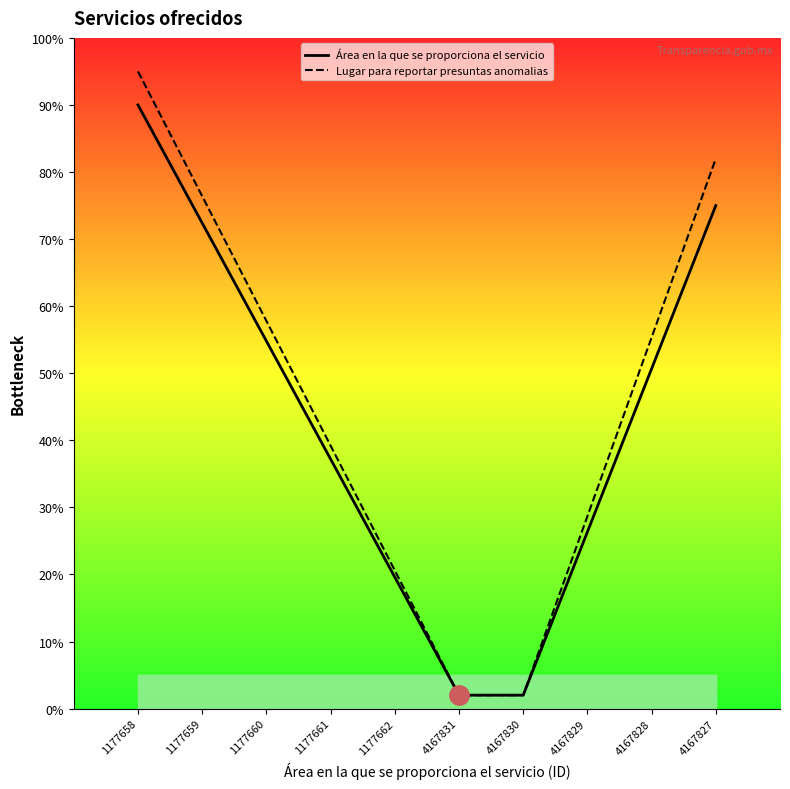

What is the sum of the Área en la que se proporciona el servicio values at 1177659 and 4167831?

74.4